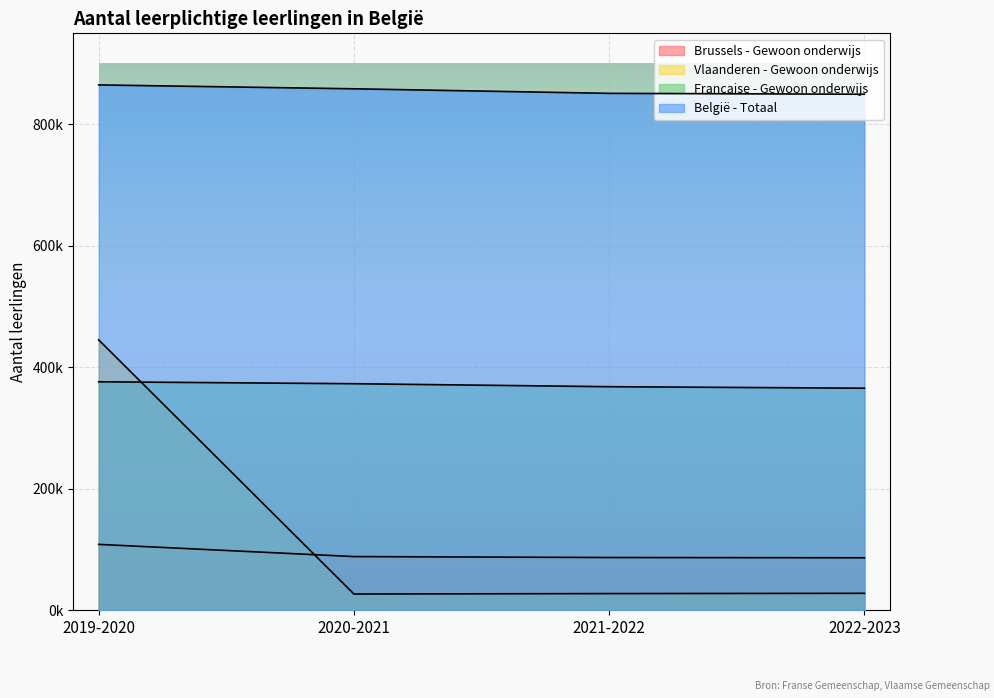

The Francaise - Gewoon onderwijs series shows 375968 at 2019-2020. True or false?

True